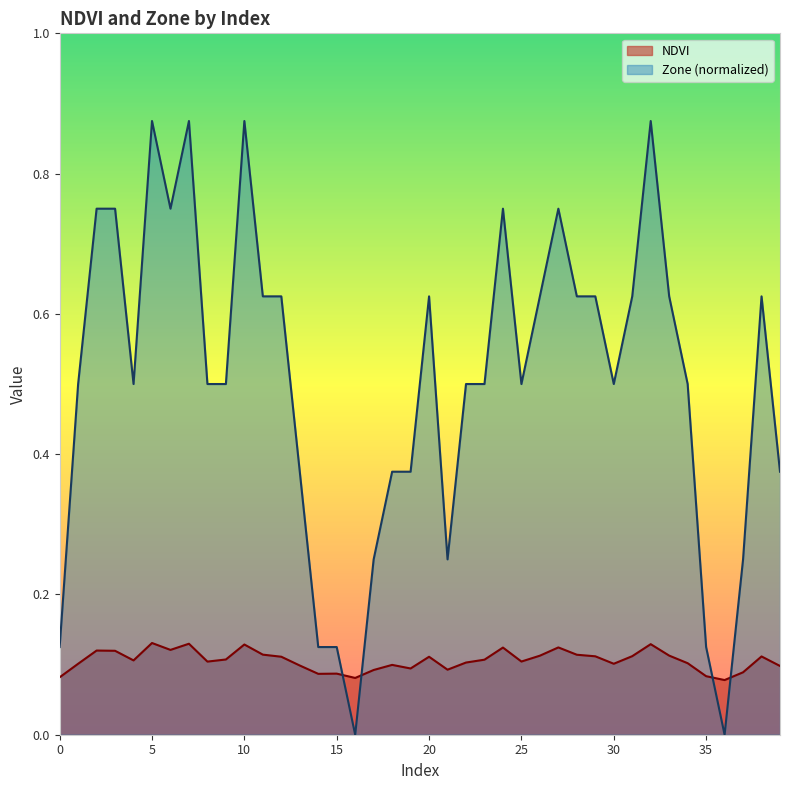

The Zone series shows 0.1 at 35. True or false?

True